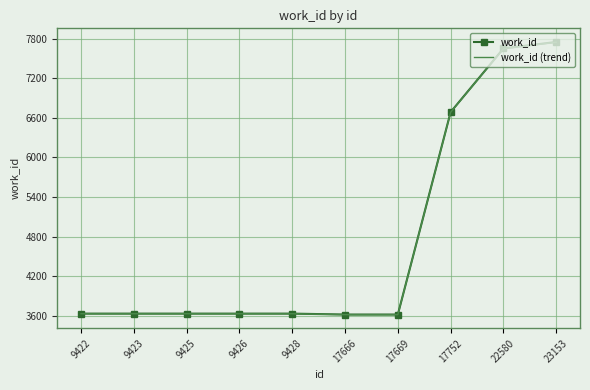

What is the total value across all series at 9428?

7260.2